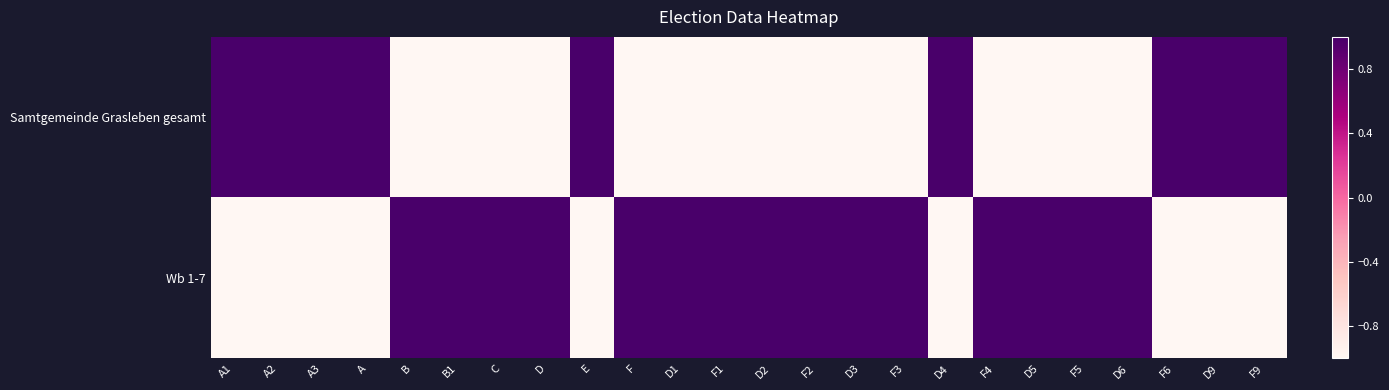

Reading left to right, what are all the values shown in this chart?

Samtgemeinde Grasleben gesamt: A1=1.0	A2=1.0	A3=1.0	A=1.0	B=-1.0	B1=-1.0	C=-1.0	D=-1.0	E=1.0	F=-1.0	D1=-1.0	F1=-1.0	D2=-1.0	F2=-1.0	D3=-1.0	F3=-1.0	D4=1.0	F4=-1.0	D5=-1.0	F5=-1.0	D6=-1.0	F6=1.0	D9=1.0	F9=1.0
Wb 1-7: A1=-1.0	A2=-1.0	A3=-1.0	A=-1.0	B=1.0	B1=1.0	C=1.0	D=1.0	E=-1.0	F=1.0	D1=1.0	F1=1.0	D2=1.0	F2=1.0	D3=1.0	F3=1.0	D4=-1.0	F4=1.0	D5=1.0	F5=1.0	D6=1.0	F6=-1.0	D9=-1.0	F9=-1.0